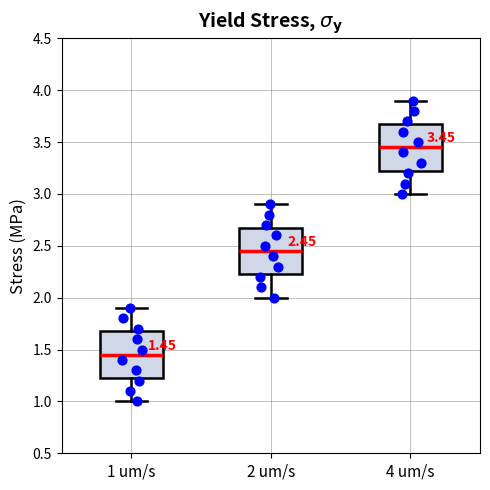

Which box's median line is the highest?

4 um/s